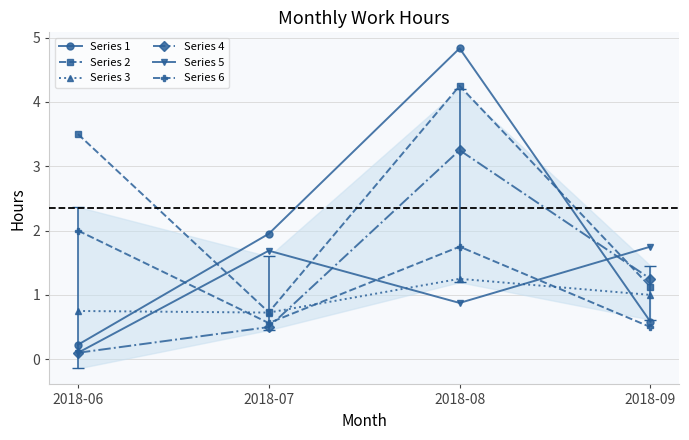

Is the value of Series 1 at 2018-06 greater than the value of Series 2 at 2018-06?

No